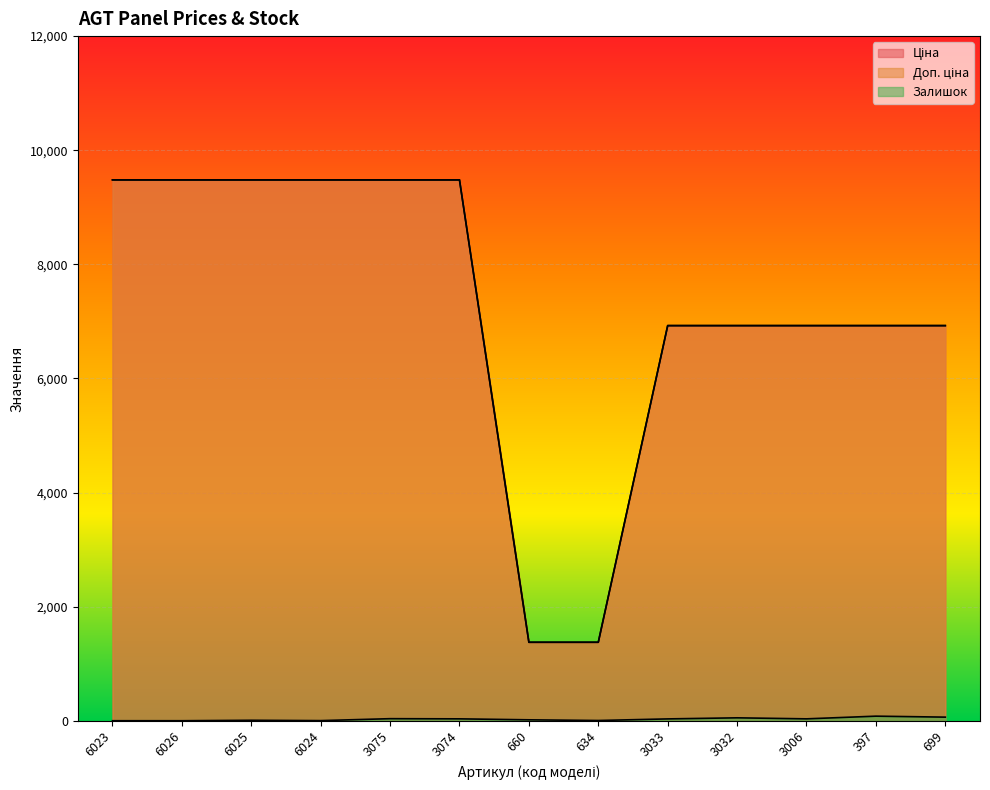

Which series has the largest total across all categories?

Ціна